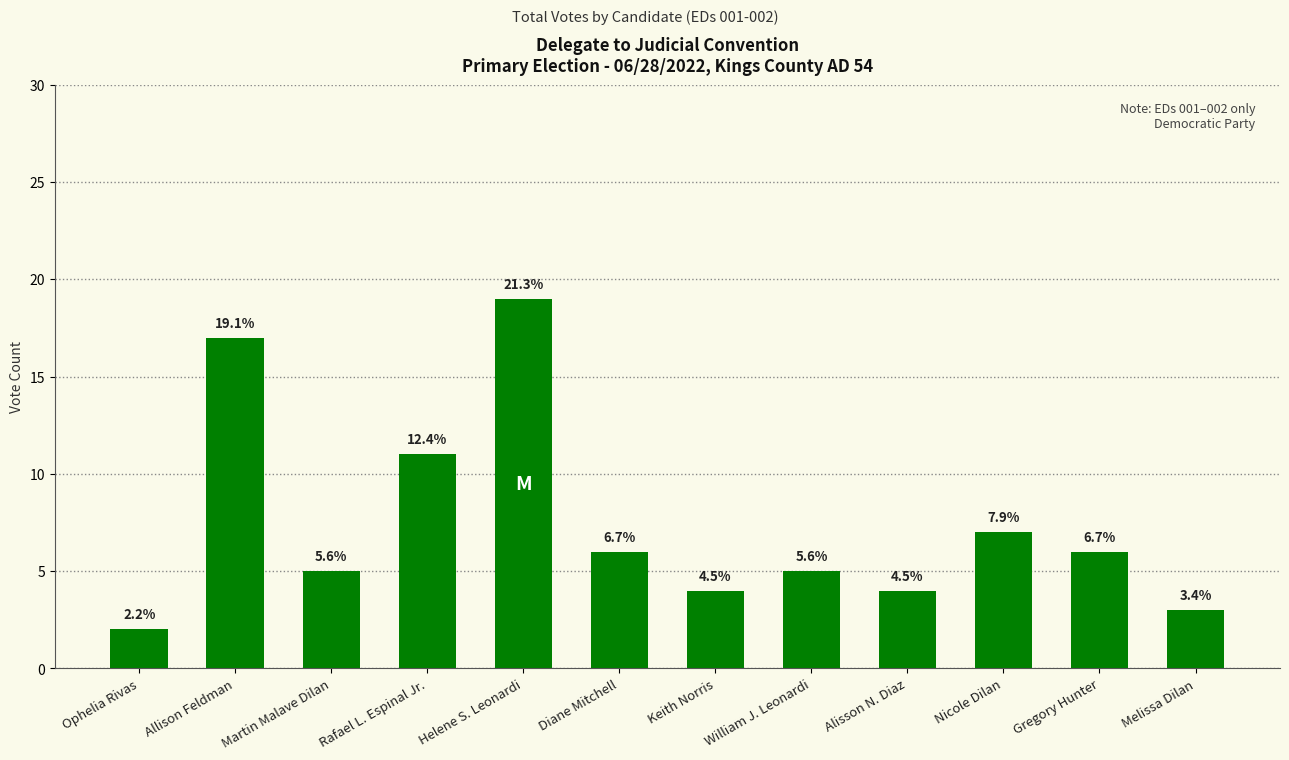

How many bars are there in total?

12